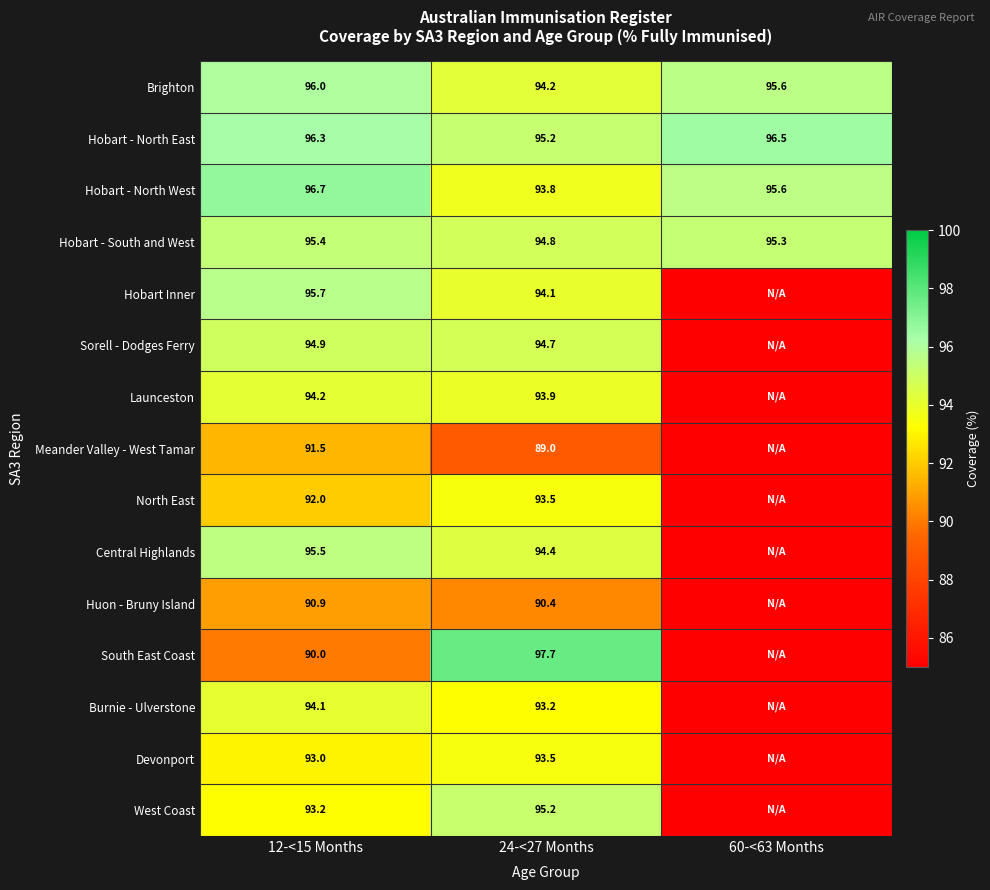

What is the difference between the maximum and minimum values in the Hobart - North West series?

2.9